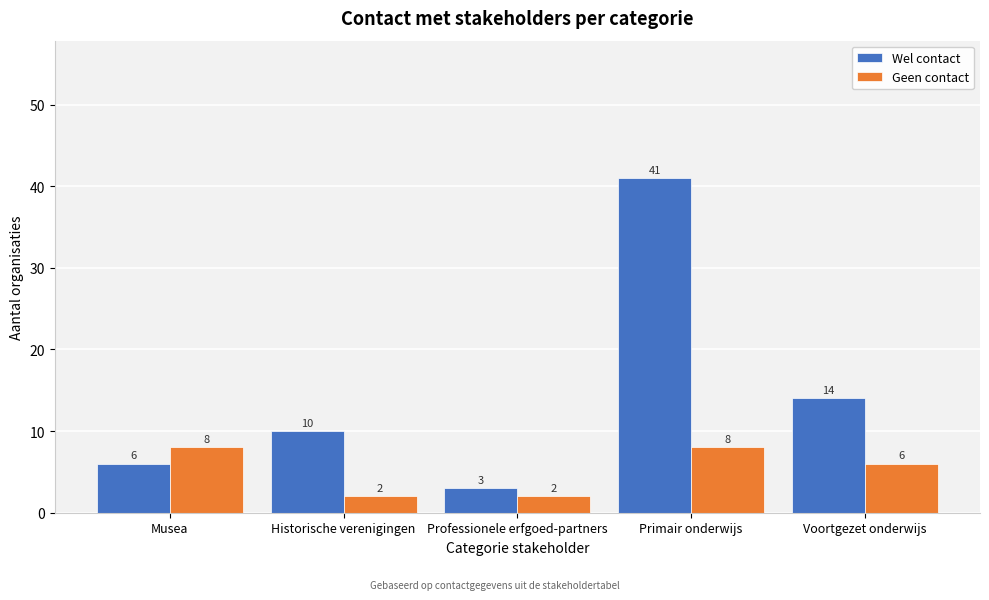

Reading left to right, extract all data points from this chart.

Wel contact: 6	10	3	41	14
Geen contact: 8	2	2	8	6